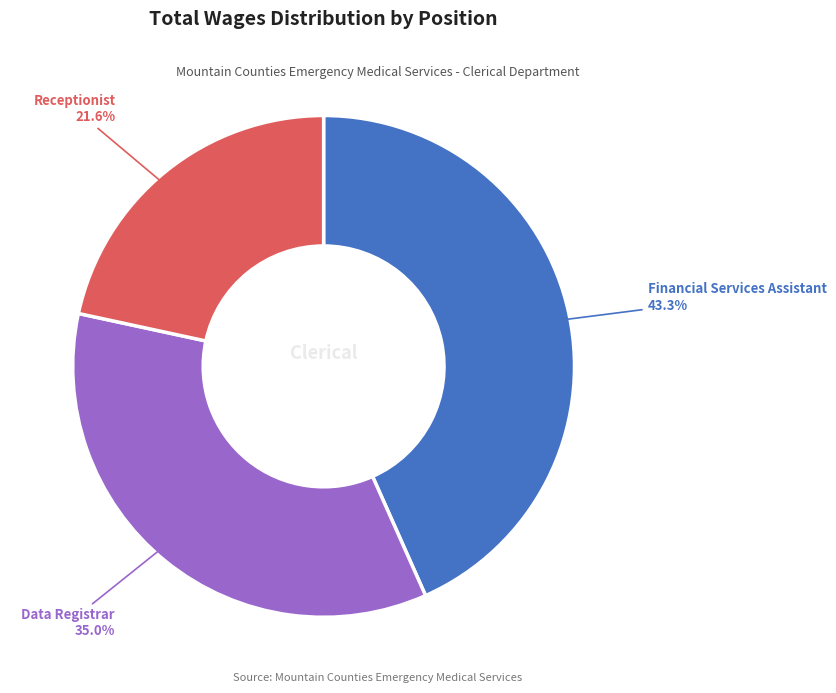

To the nearest percent, what portion does Financial Services Assistant represent?

43%